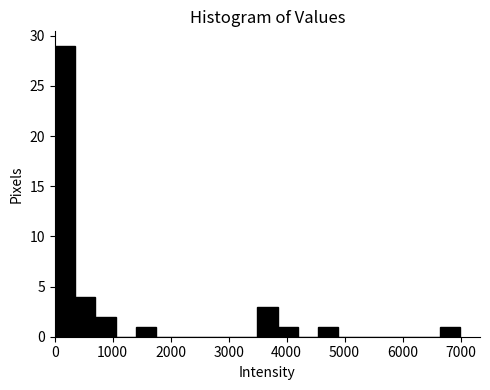

Read against the x-axis, roughly where is the centre of the tallest bar?

200